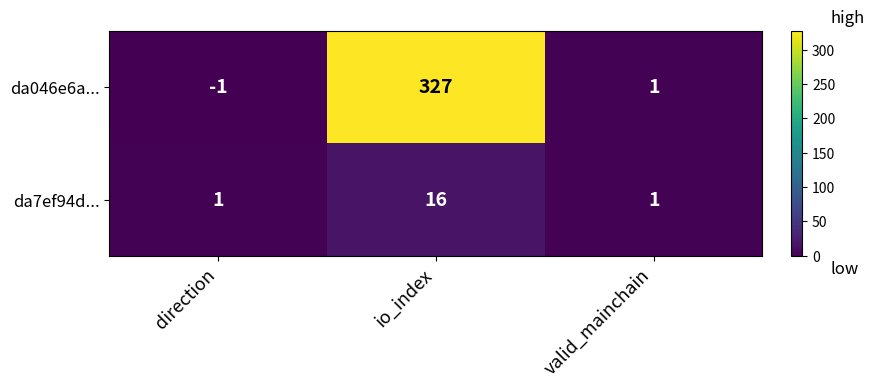

How many series are shown in this chart?

2